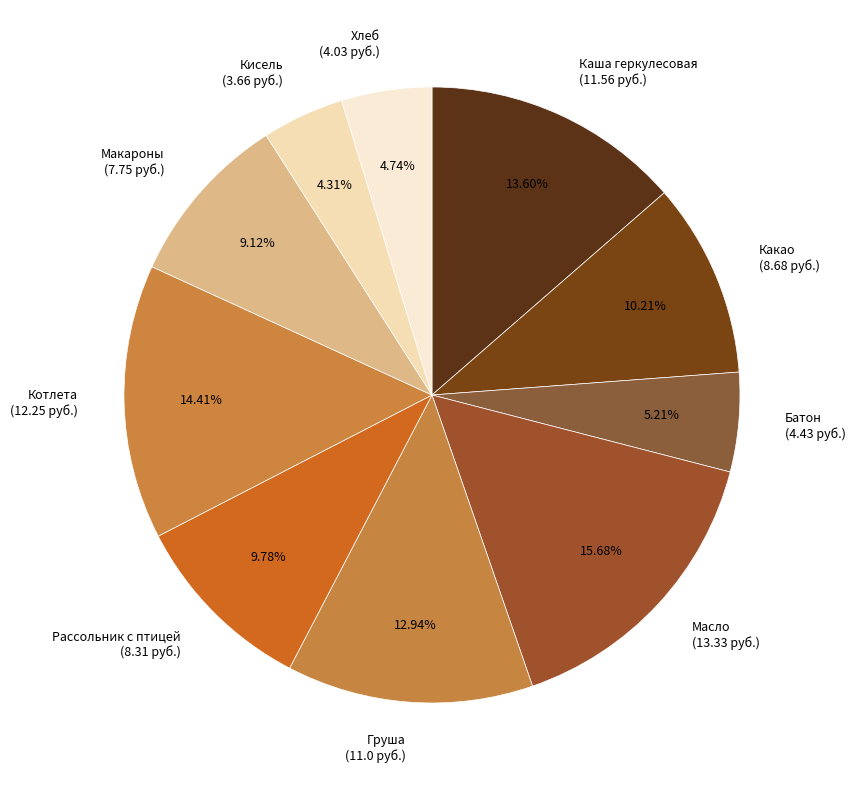

Is the sum of Груша (11.0 руб.) and Какао (8.68 руб.) greater than half?

No